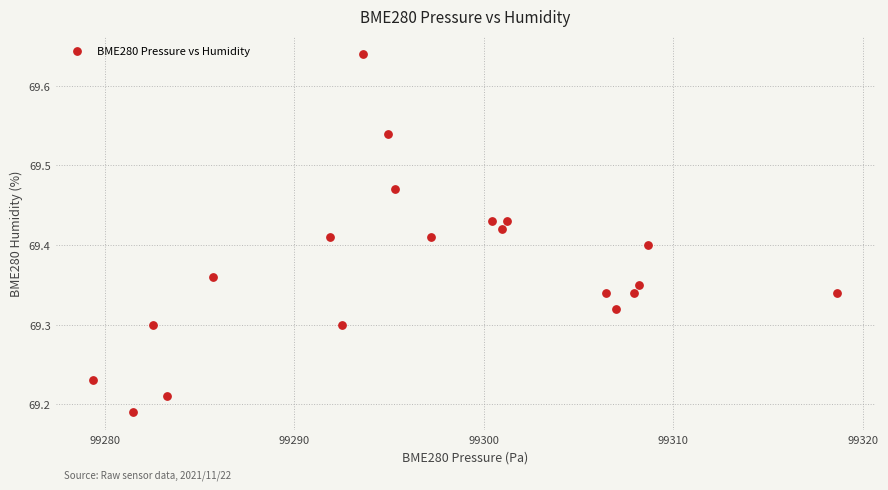

What is the range of X values (max minus min)?

39.3